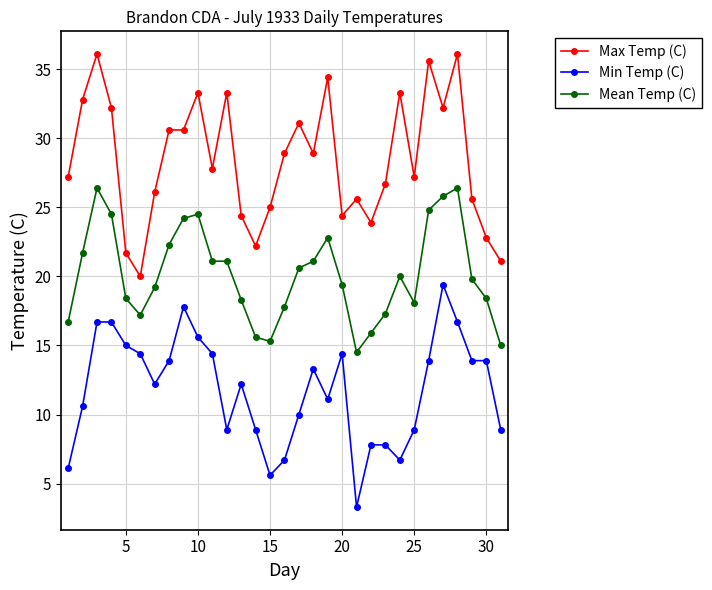

What is the lowest value of the Mean Temp (C) series?

14.5